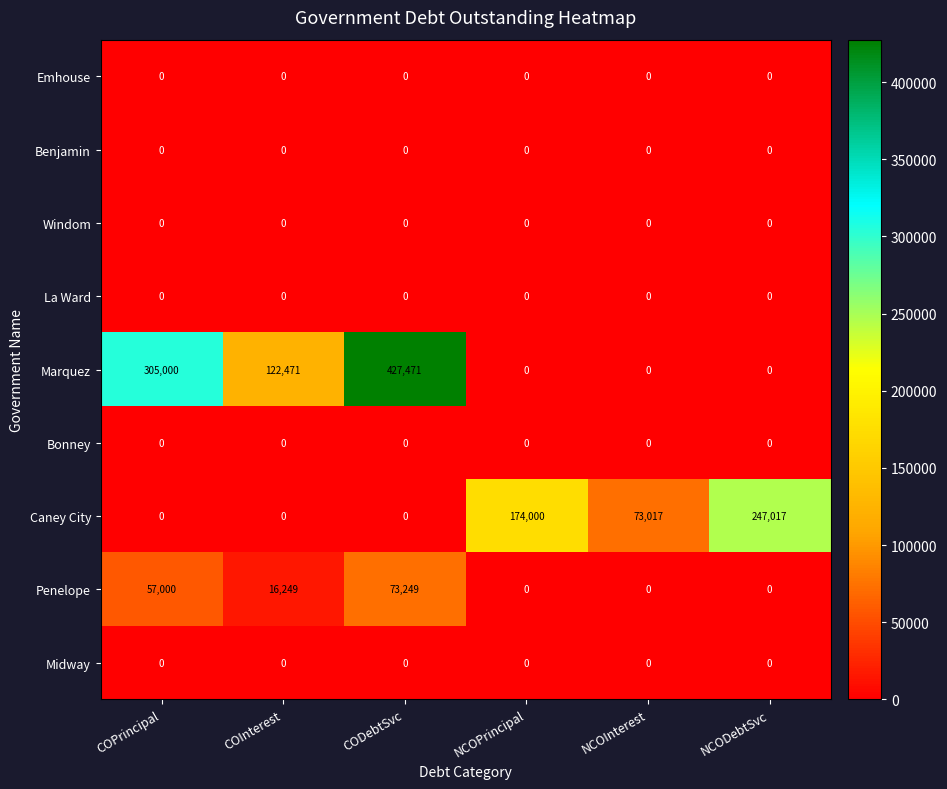

How many series are shown in this chart?

9